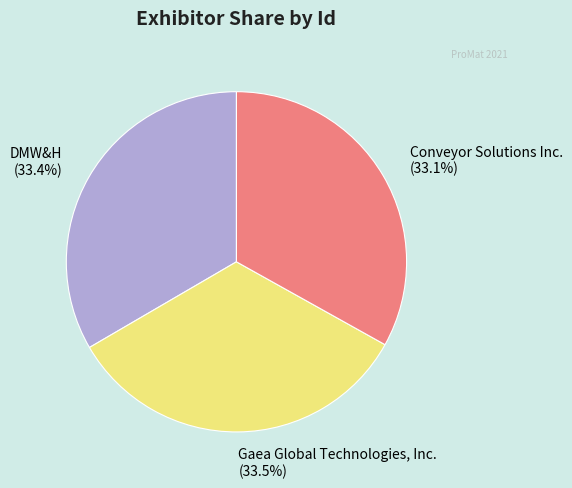

Do Conveyor Solutions Inc. and DMW&H together represent more than half of the pie?

Yes